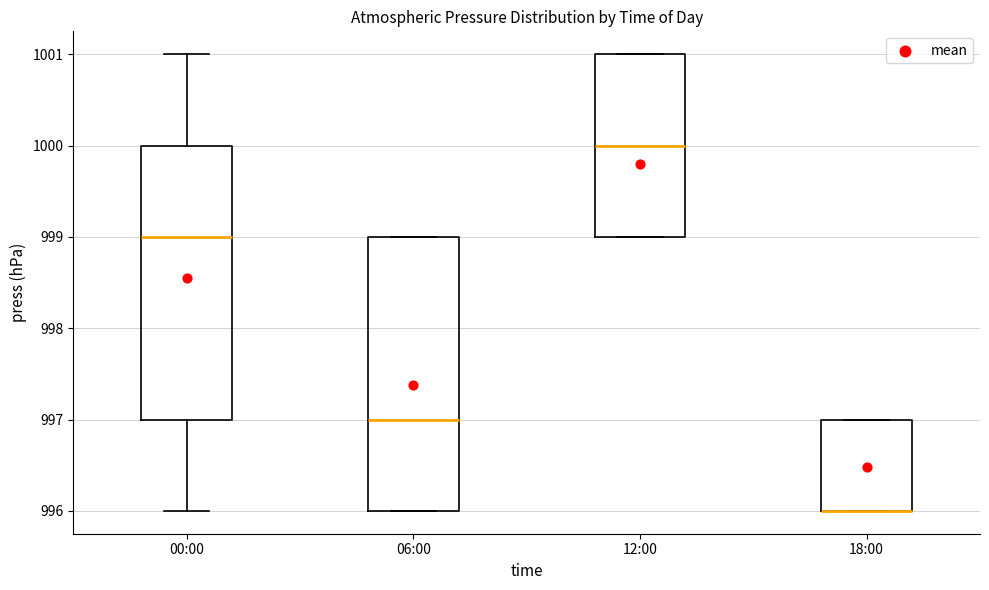

Where is the upper edge of the box for 12:00 on the y-axis? The values are not printed on the chart, so give them approximately, as read against the axis.

1001